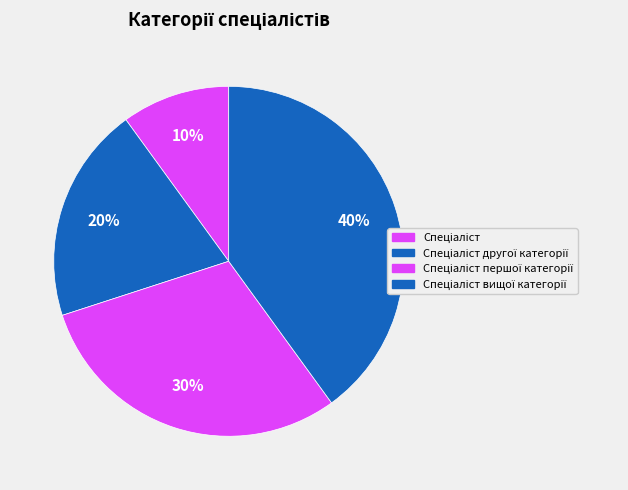

Is the sum of Спеціаліст другої категорії and Спеціаліст greater than half?

No